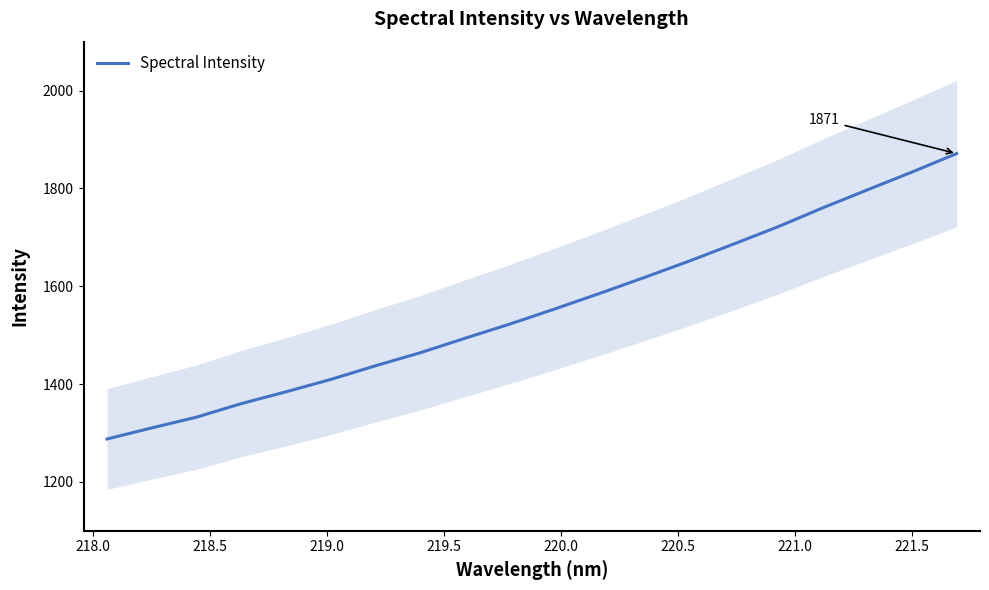

What is the maximum value for Spectral Intensity?

1871.2